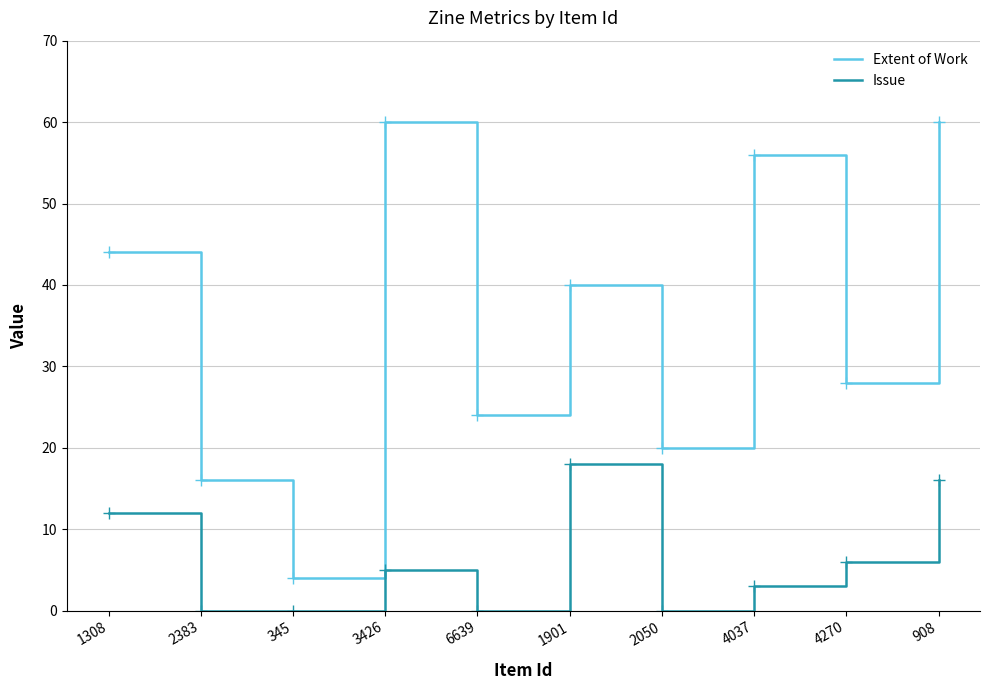

Does the chart have visible grid lines?

Yes